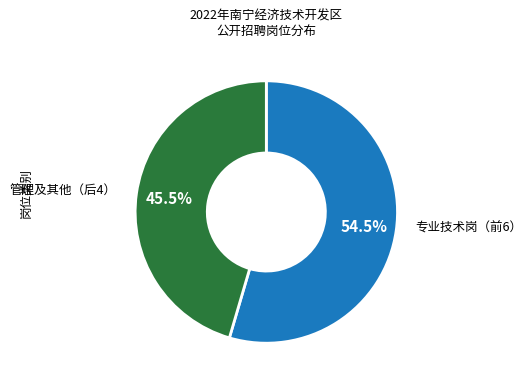

Do 管理及其他（后4） and 专业技术岗（前6） together represent more than half of the pie?

Yes